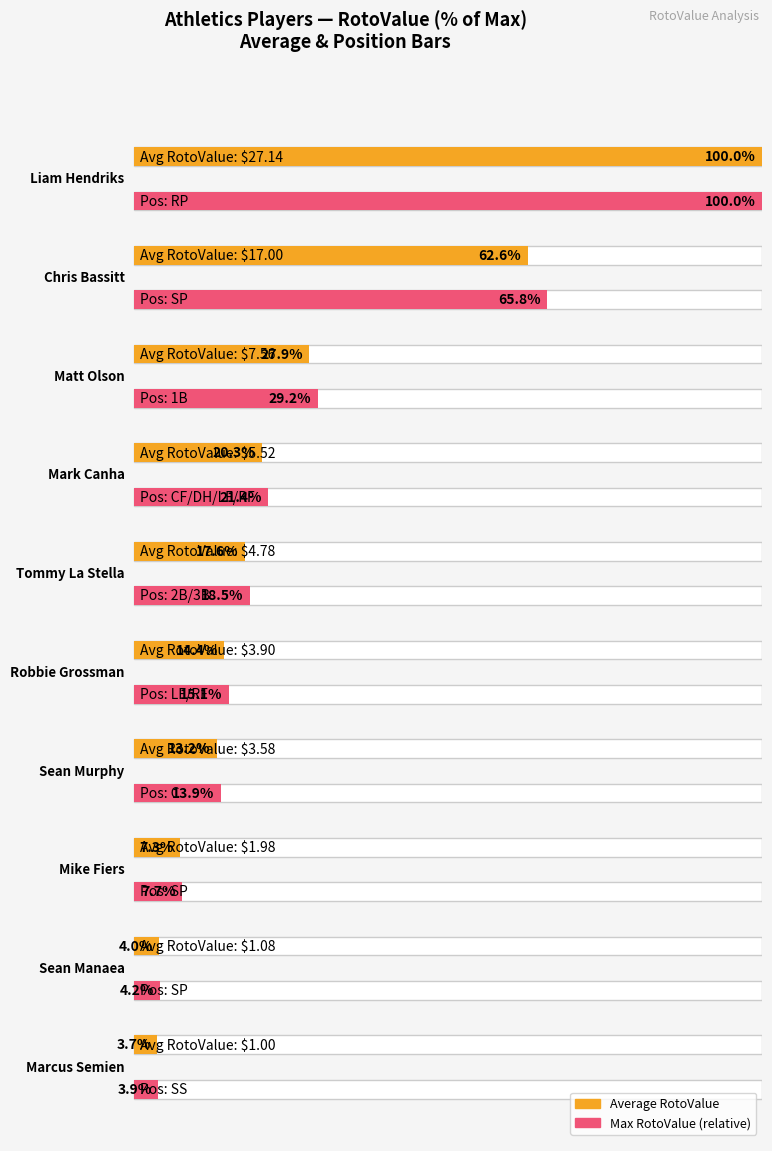

What position from the right is Marcus Semien?

1